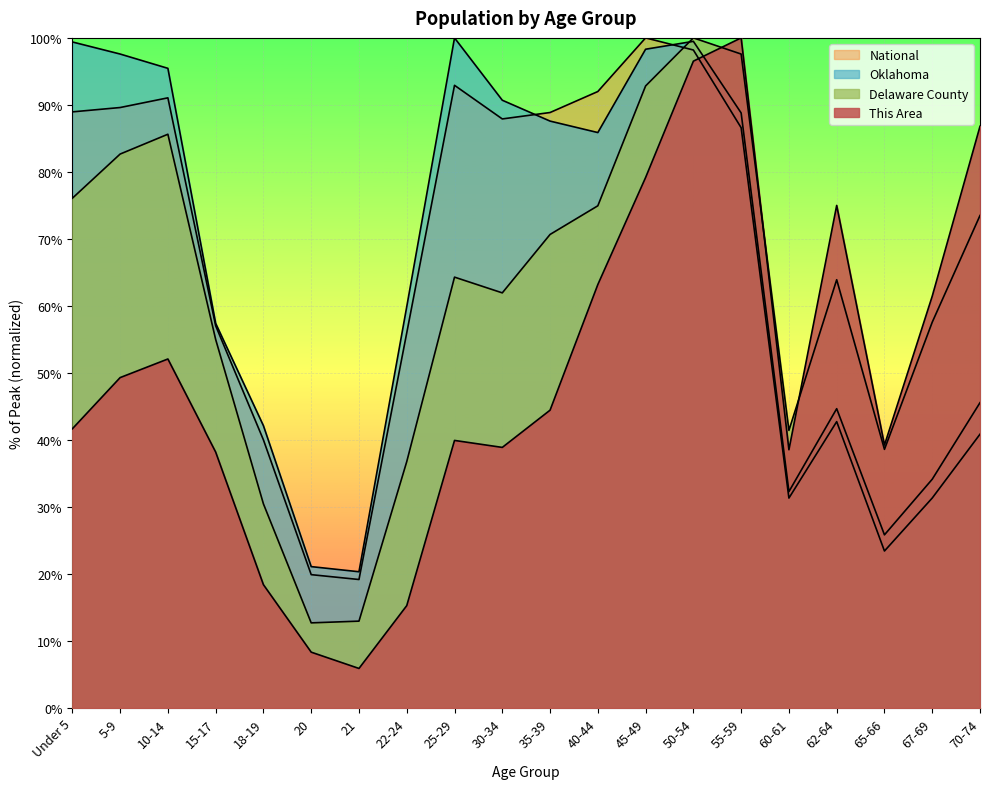

Reading right to left, transcribe all the data shown in this chart.

This Area: 70-74=86.8	67-69=61.5	65-66=39.2	62-64=75.0	60-61=38.5	55-59=100.0	50-54=96.5	45-49=79.2	40-44=63.2	35-39=44.4	30-34=38.9	25-29=39.9	22-24=15.3	21=5.9	20=8.3	18-19=18.4	15-17=38.2	10-14=52.1	5-9=49.3	Under 5=41.7
Delaware County: 70-74=73.5	67-69=57.6	65-66=38.6	62-64=63.9	60-61=41.4	55-59=97.6	50-54=100.0	45-49=92.8	40-44=74.9	35-39=70.7	30-34=61.9	25-29=64.3	22-24=36.8	21=13.0	20=12.7	18-19=30.5	15-17=55.0	10-14=85.6	5-9=82.7	Under 5=76.1
Oklahoma: 70-74=45.6	67-69=34.1	65-66=25.8	62-64=44.7	60-61=32.3	55-59=88.8	50-54=99.5	45-49=98.3	40-44=85.9	35-39=87.6	30-34=90.7	25-29=100.0	22-24=59.9	21=20.3	20=21.1	18-19=42.1	15-17=57.4	10-14=95.5	5-9=97.6	Under 5=99.4
National: 70-74=40.9	67-69=31.3	65-66=23.4	62-64=42.7	60-61=31.3	55-59=86.6	50-54=98.2	45-49=100.0	40-44=92.0	35-39=88.9	30-34=87.9	25-29=92.9	22-24=56.0	21=19.2	20=19.9	18-19=40.0	15-17=57.0	10-14=91.1	5-9=89.6	Under 5=89.0